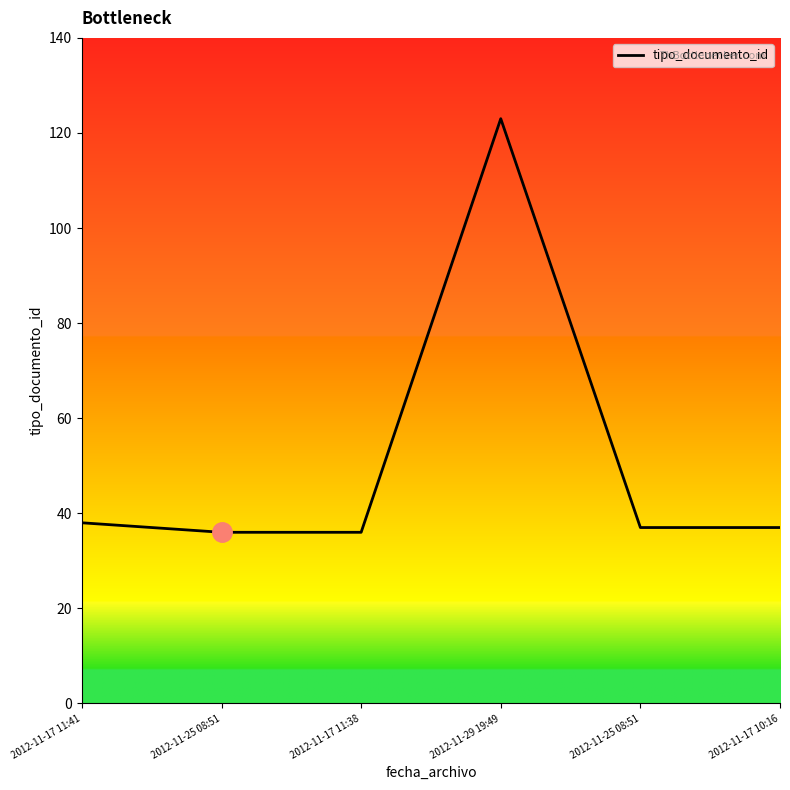

Between 2012-11-29 19:49 and 2012-11-17 11:41, which is larger?

2012-11-29 19:49